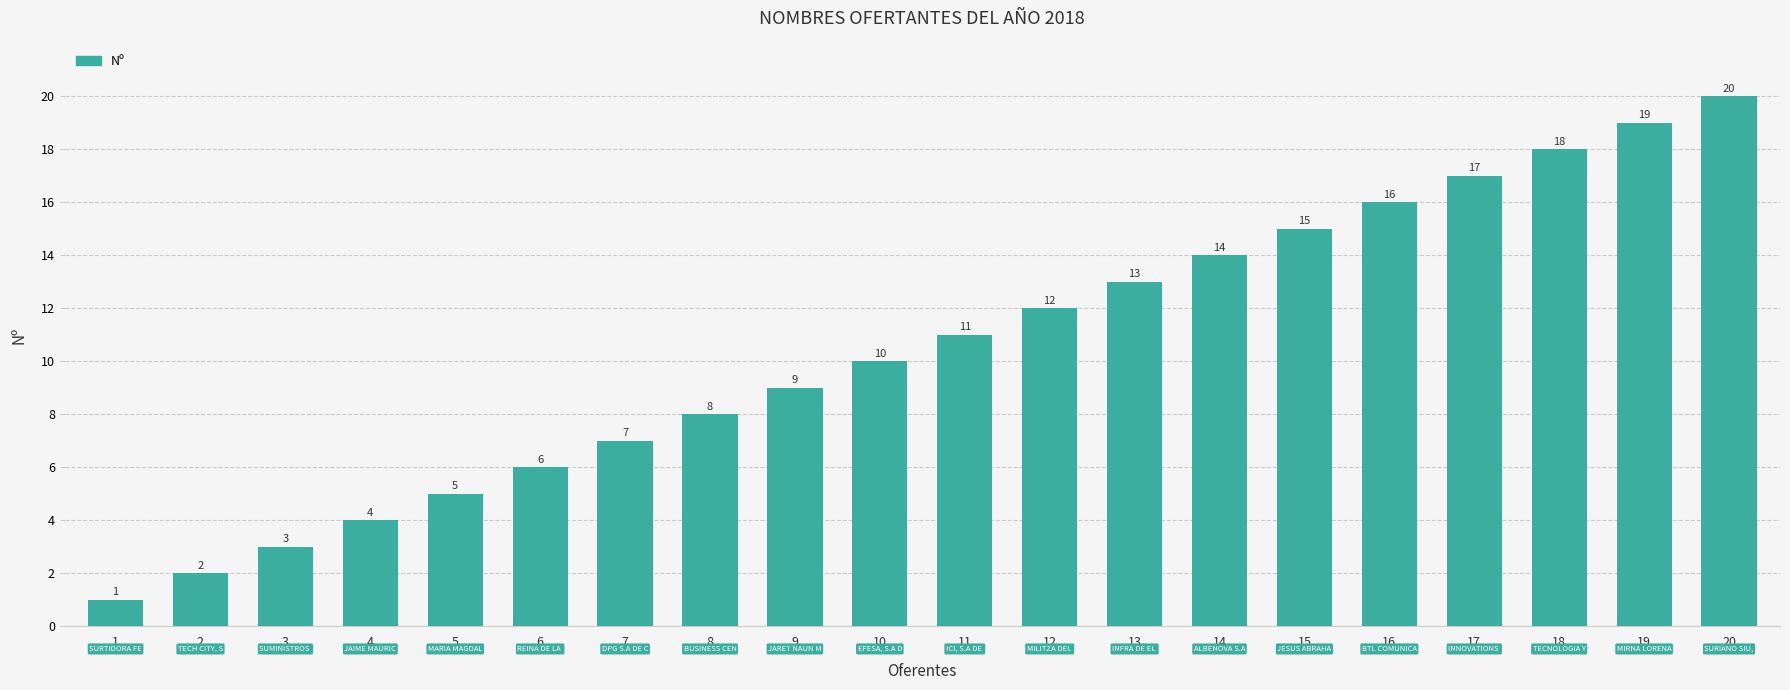

How many data points does each series have?

20